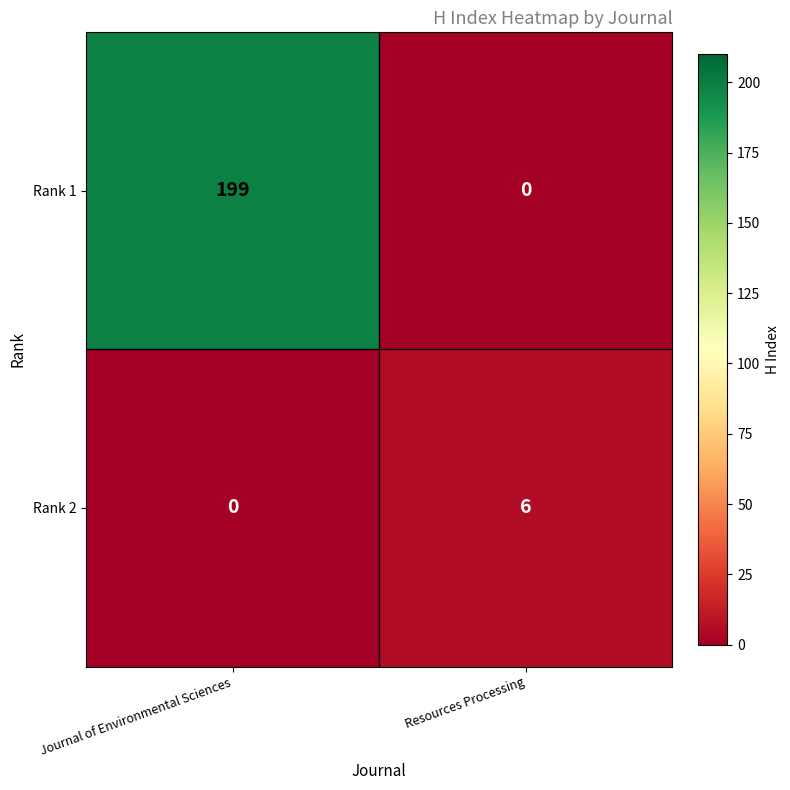

Where is Rank 1 nearest to the value 99?

Resources Processing